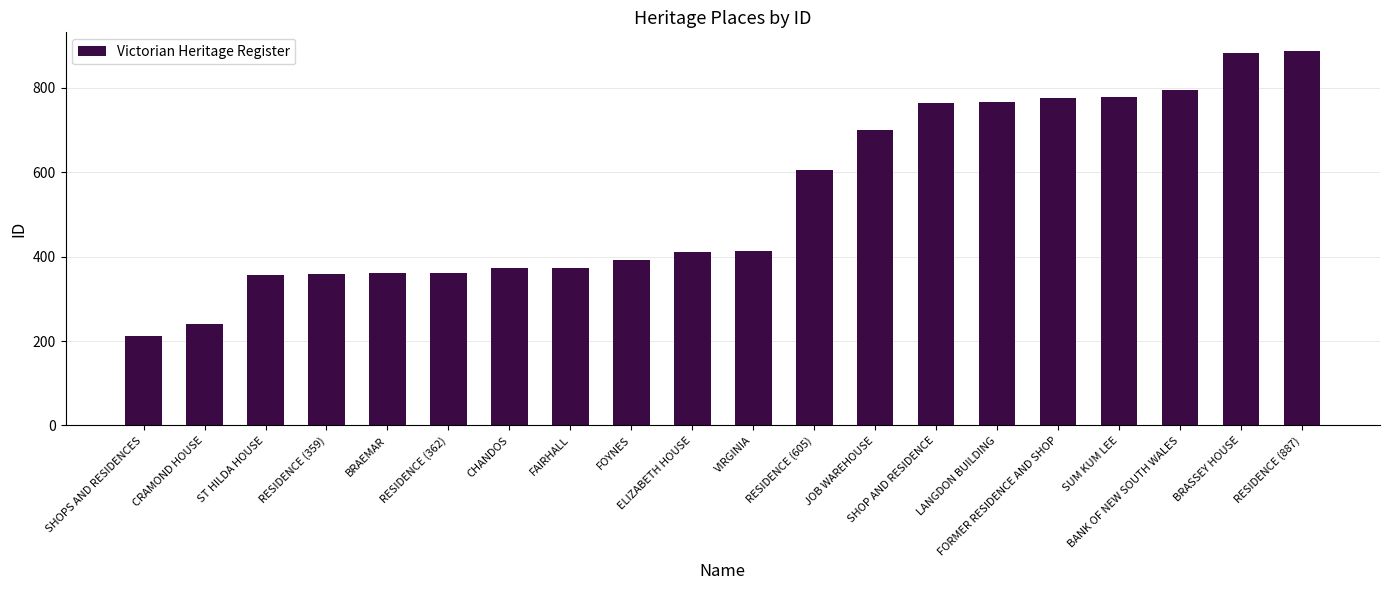

What is the greatest value displayed?

887